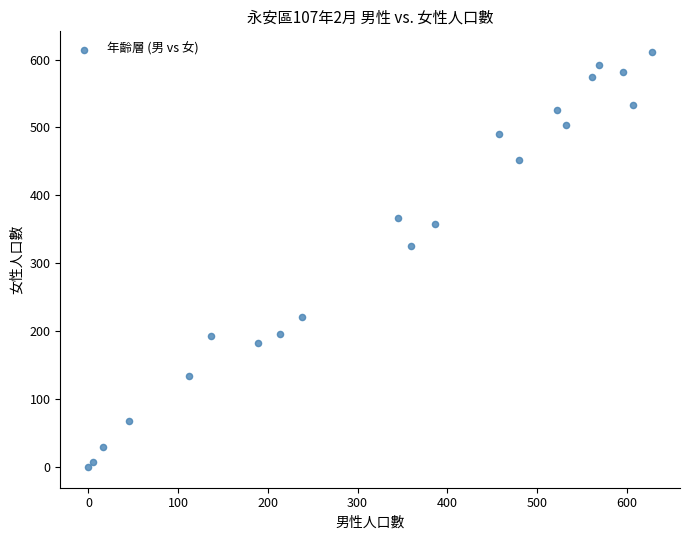

What Y value in the scatter plot is closest to 305?

326